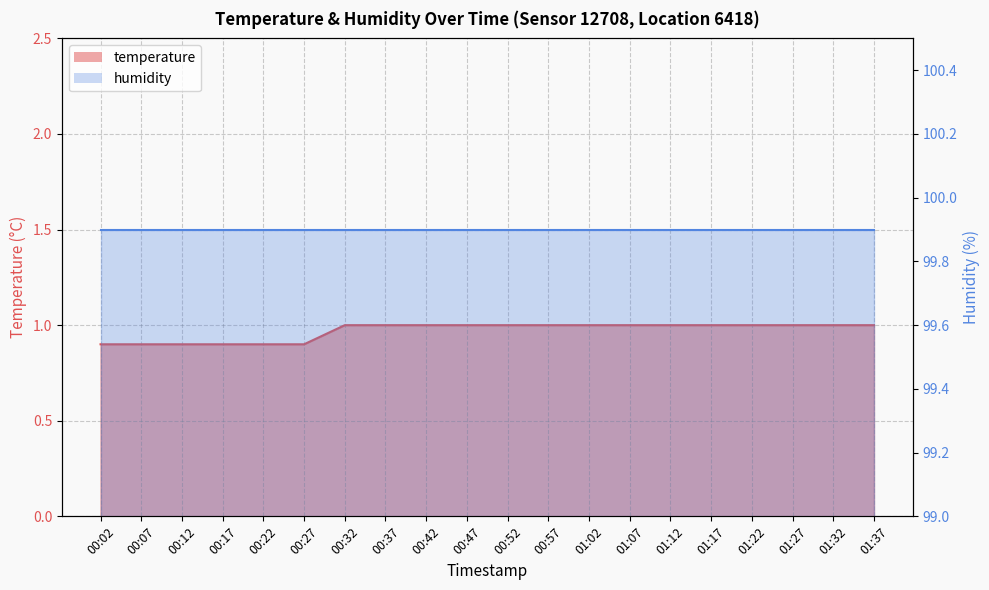

Rank the categories by value from highest to lowest.

00:32, 00:37, 00:42, 00:47, 00:52, 00:57, 01:02, 01:07, 01:12, 01:17, 01:22, 01:27, 01:32, 01:37, 00:02, 00:07, 00:12, 00:17, 00:22, 00:27